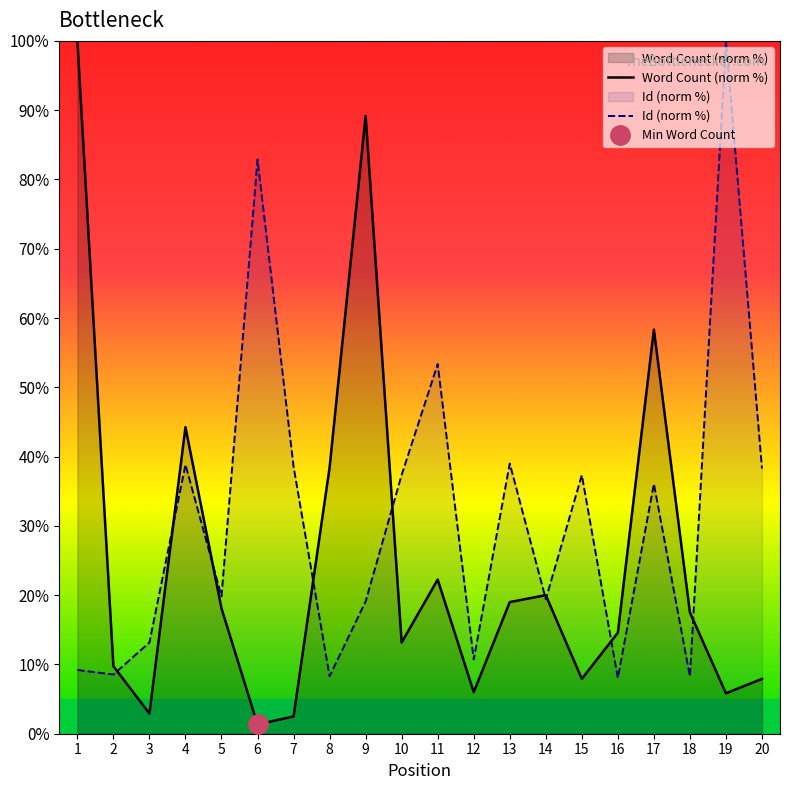

Is it true that Id (norm %) equals 39.0 at 13?

True